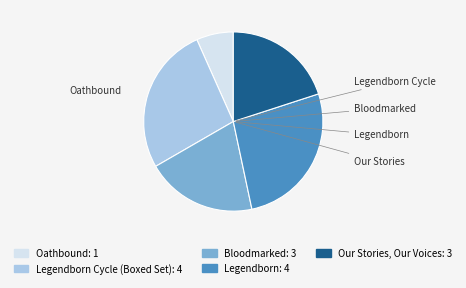

Count the number of slices in the pie.

5